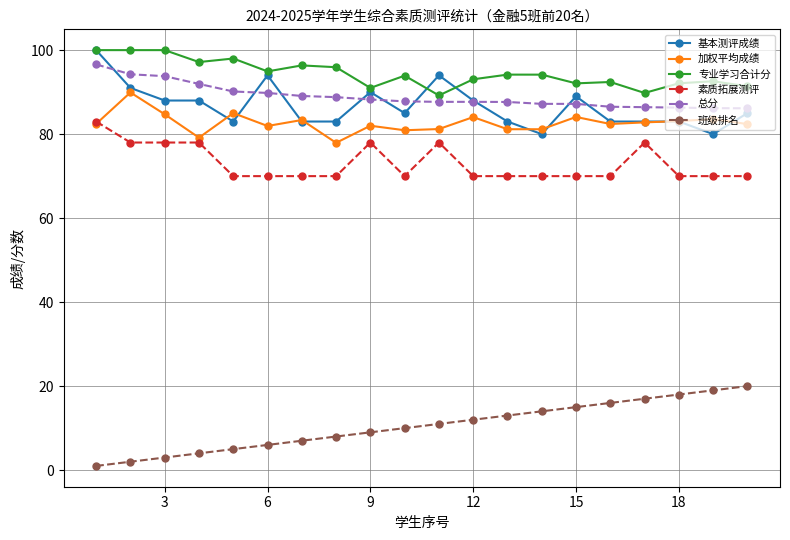

How many distinct data groups are displayed?

6